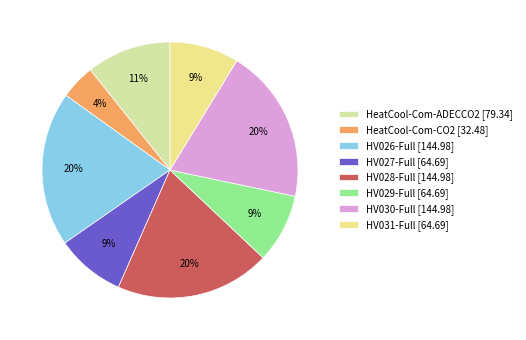

To the nearest percent, what portion does HeatCool-Com-CO2 represent?

4%